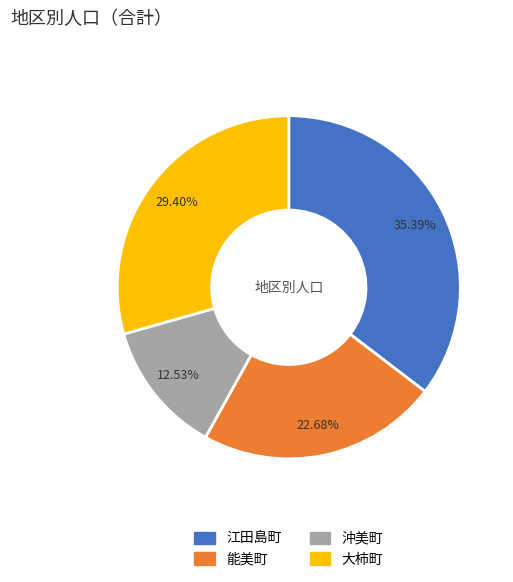

To the nearest percent, what is the average slice percentage?

25%